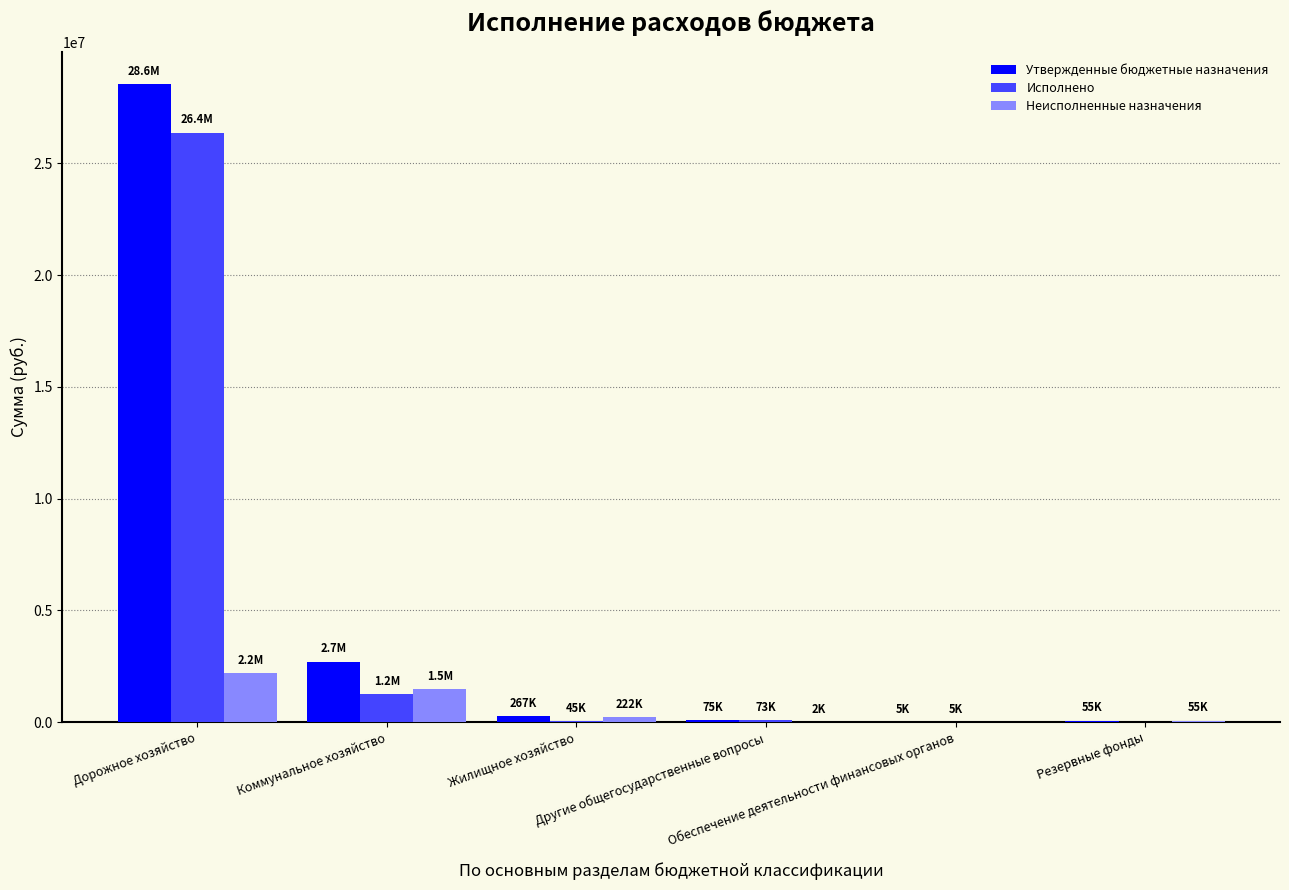

What is the maximum value for Утвержденные бюджетные назначения?

28561227.0